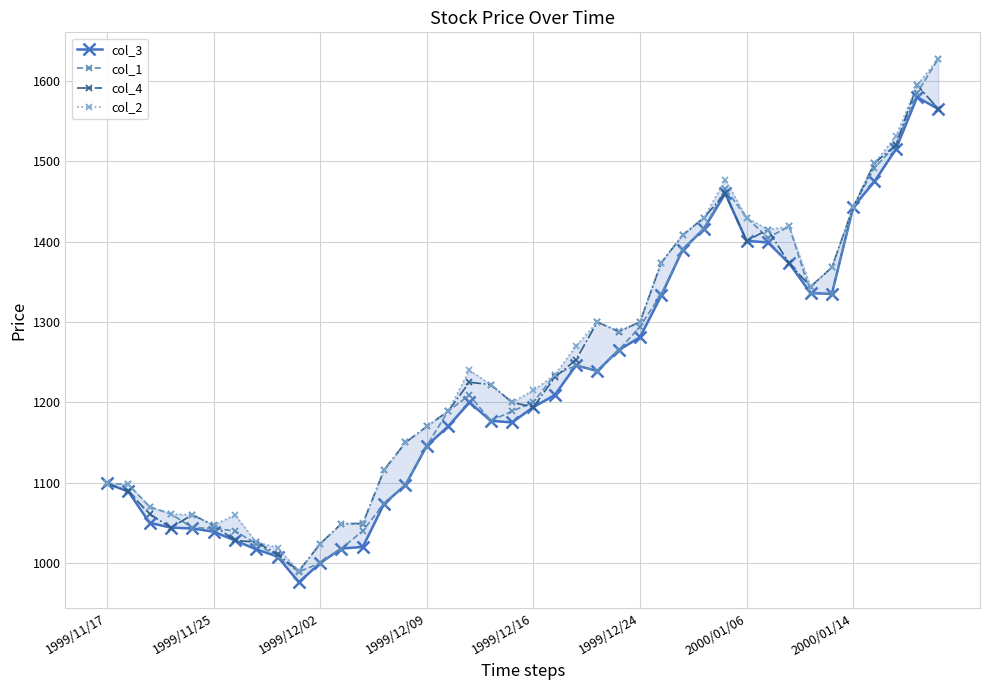

Which series has the largest total across all categories?

col_2